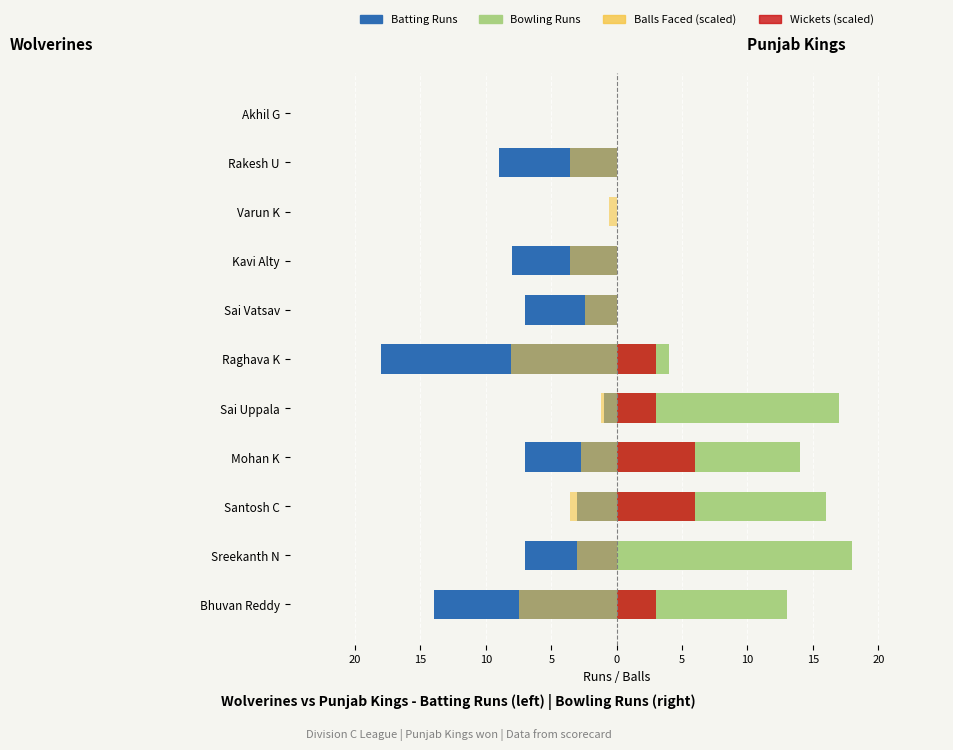

What is the smallest value displayed?

-18.0